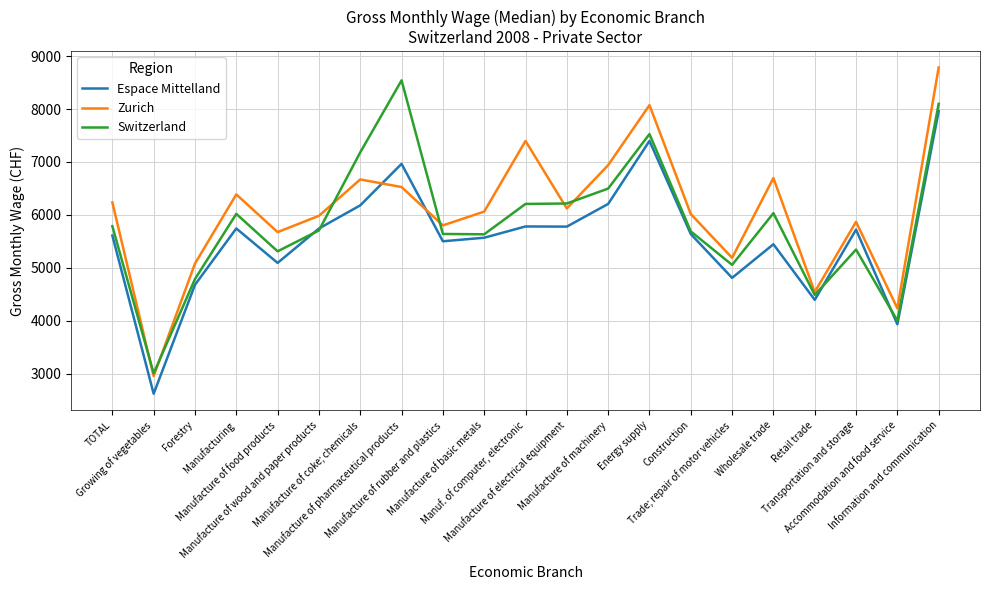

Which series has the widest spread of values?

Zurich